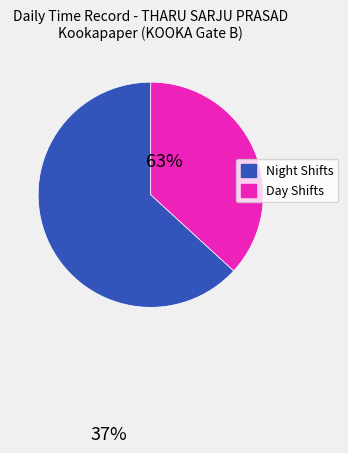

Is there a majority slice in this chart?

Yes